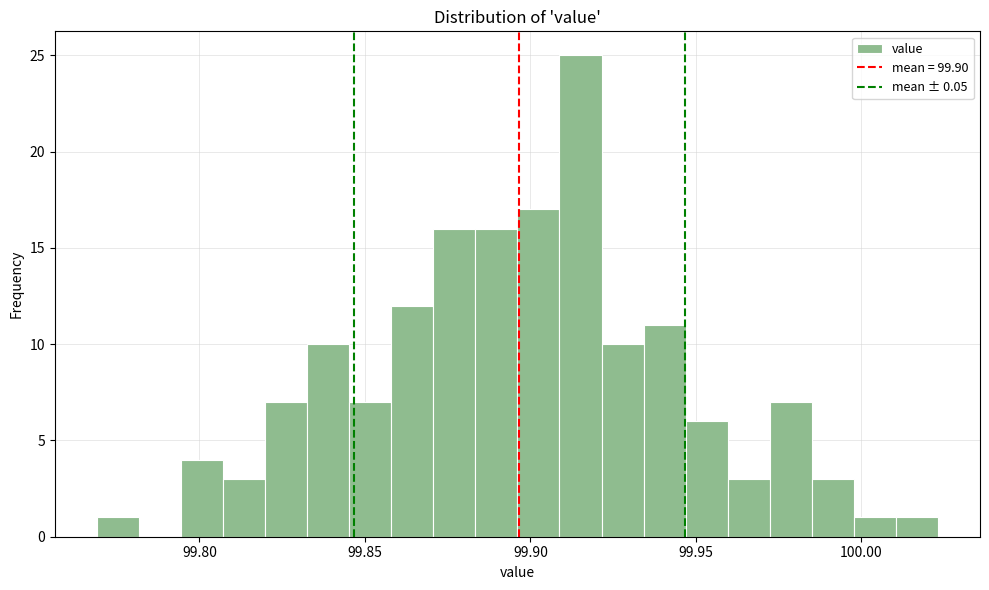

Around what value on the x-axis is the tallest bar? Give the approximate position of its centre, as read against the axis.

99.915